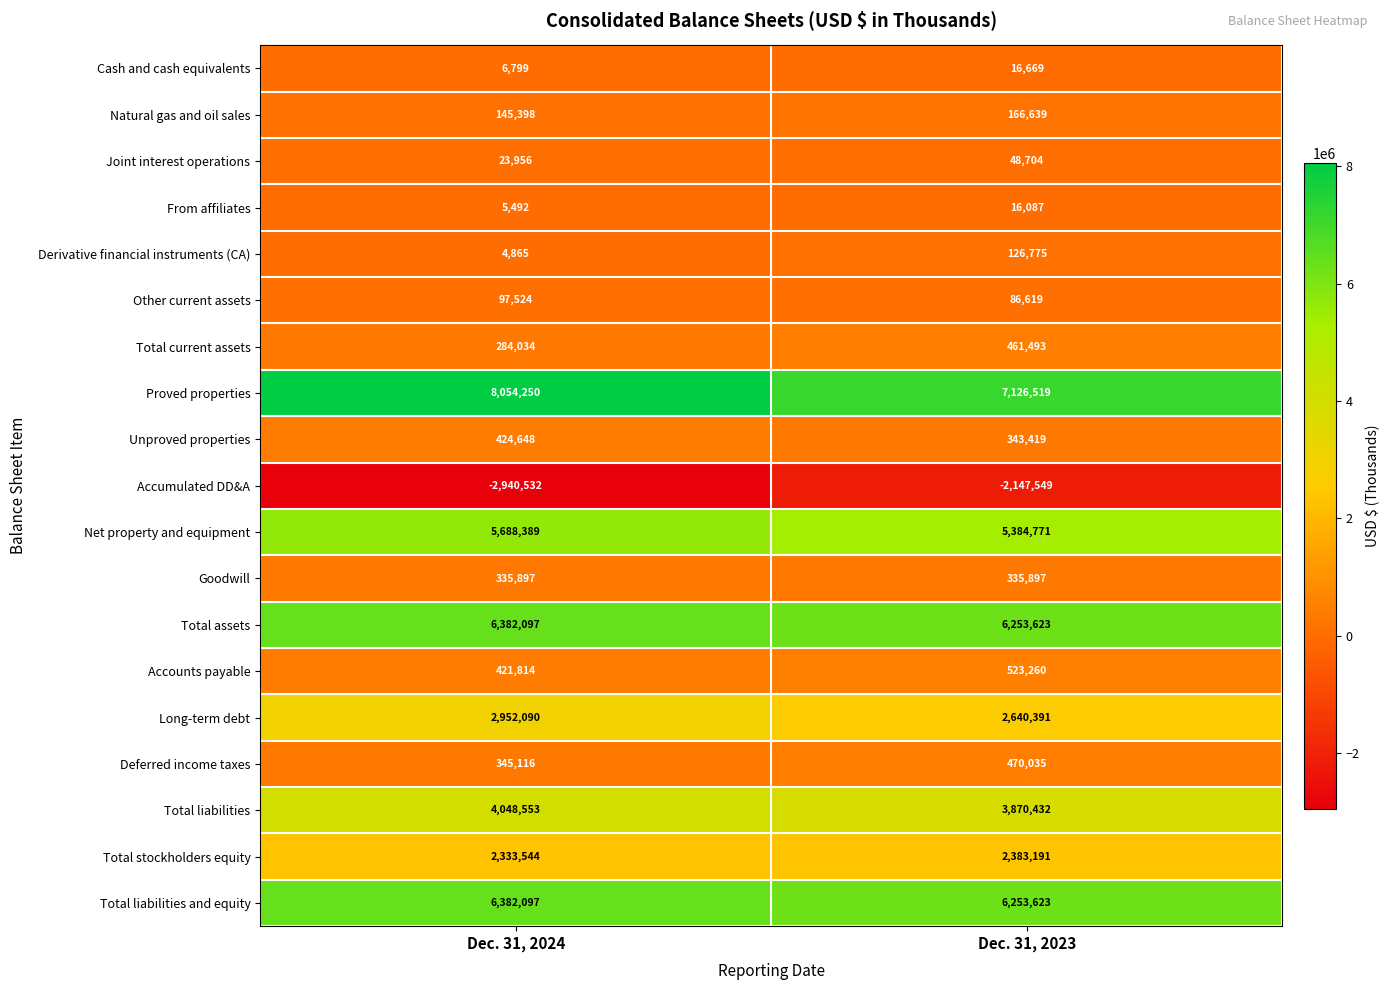

The From affiliates series shows 9675 at Dec. 31, 2024. True or false?

False